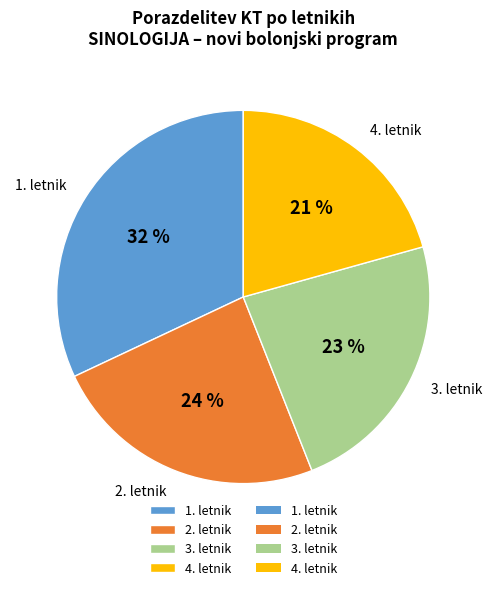

To the nearest percent, what is the average slice percentage?

25%